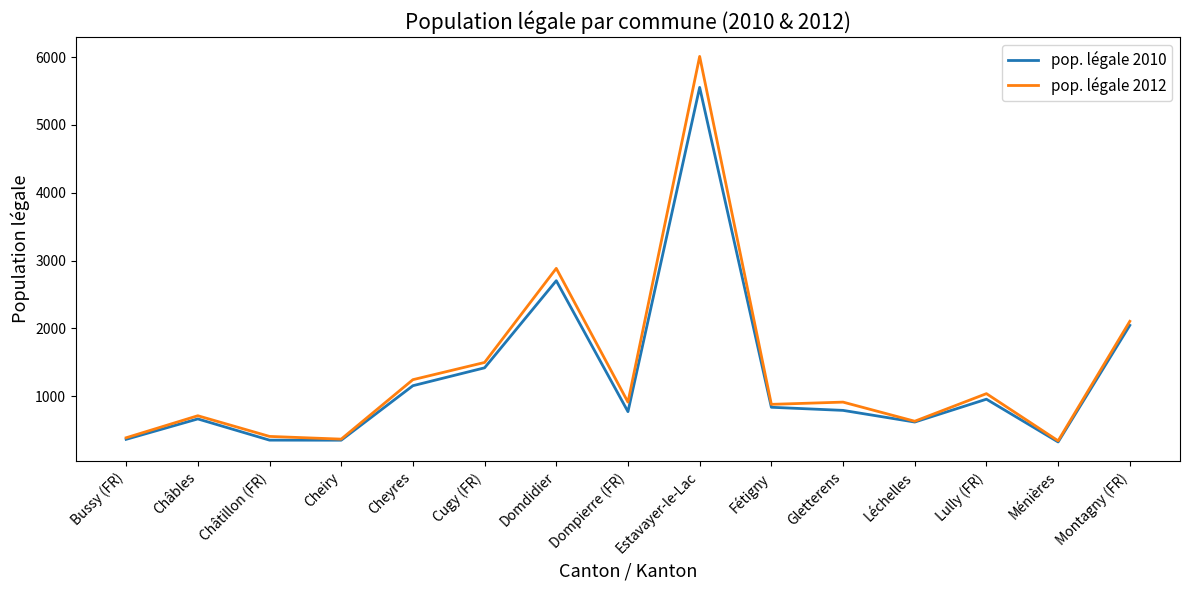

What is the sum of all pop. légale 2012 values?

20306